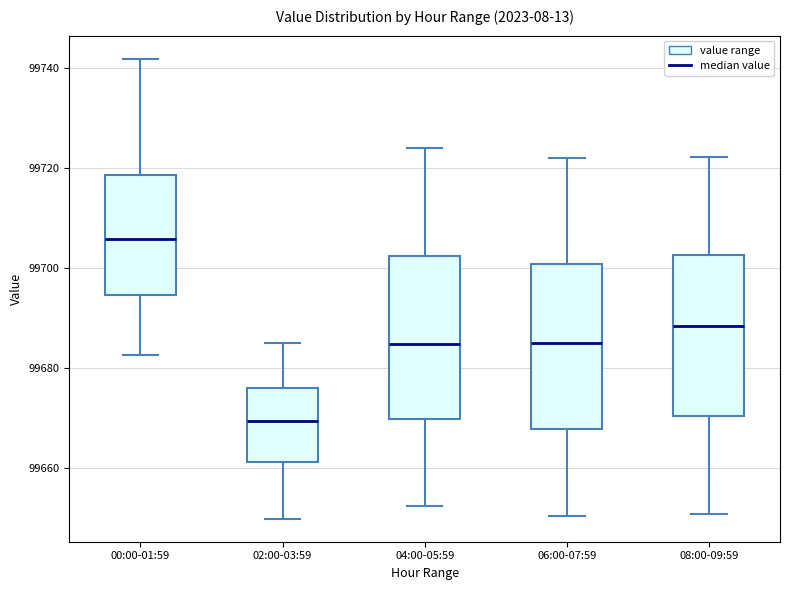

Reading left to right, transcribe this box plot: for each box, give where its median line is, the range the box spans, and where its two whiskers end, as read against the y-axis. The values are not printed on the chart, so give them approximately, as read against the axis.

00:00-01:59: median 99706, box 99694 to 99718, whiskers 99682 to 99742
02:00-03:59: median 99670, box 99662 to 99676, whiskers 99650 to 99686
04:00-05:59: median 99684, box 99670 to 99702, whiskers 99652 to 99724
06:00-07:59: median 99686, box 99668 to 99700, whiskers 99650 to 99722
08:00-09:59: median 99688, box 99670 to 99702, whiskers 99650 to 99722